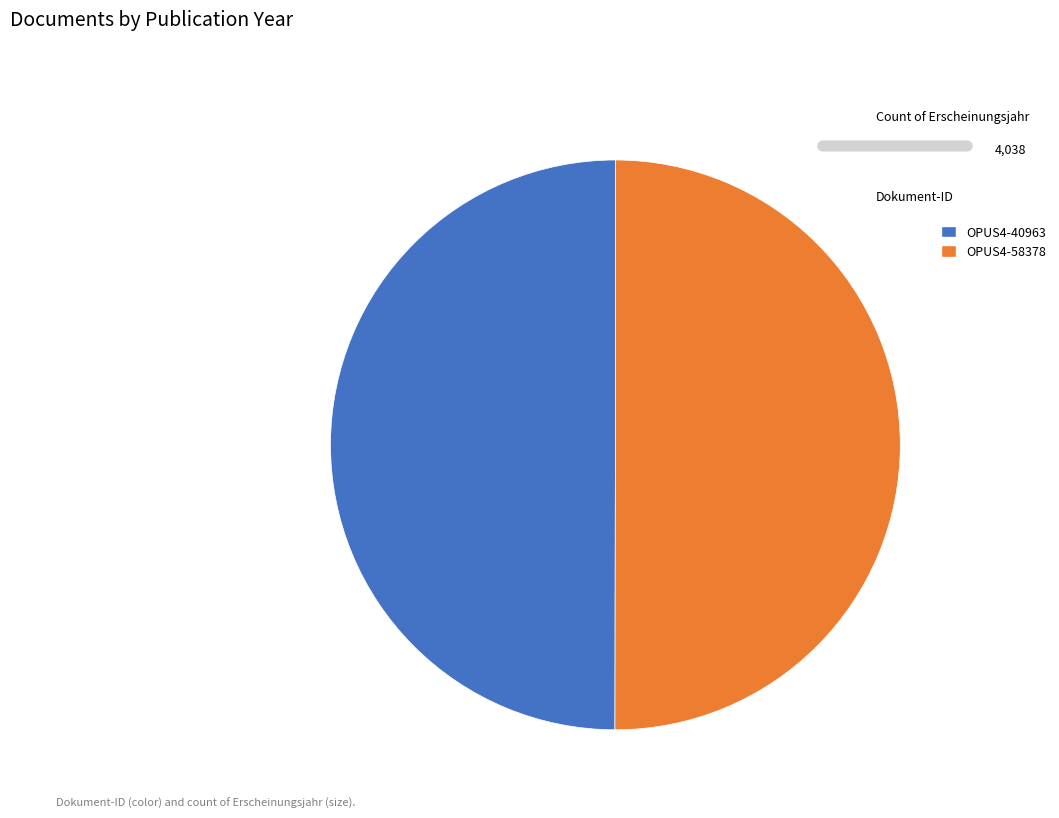

Approximately how many times larger is the value at OPUS4-40963 compared to OPUS4-58378?

1.0